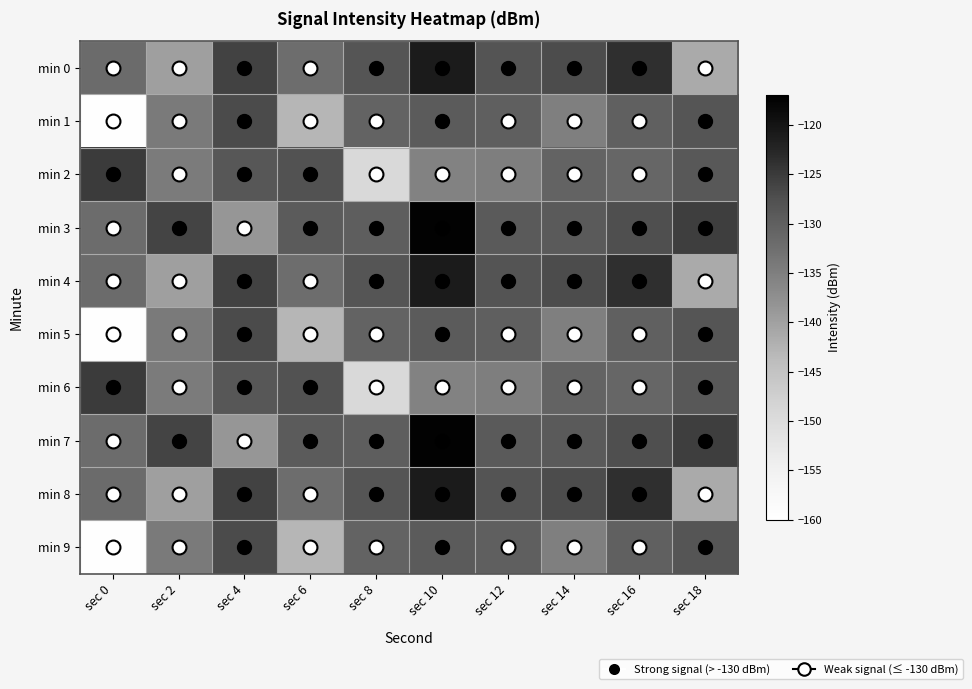

Which series has the largest range (max minus min)?

min 1